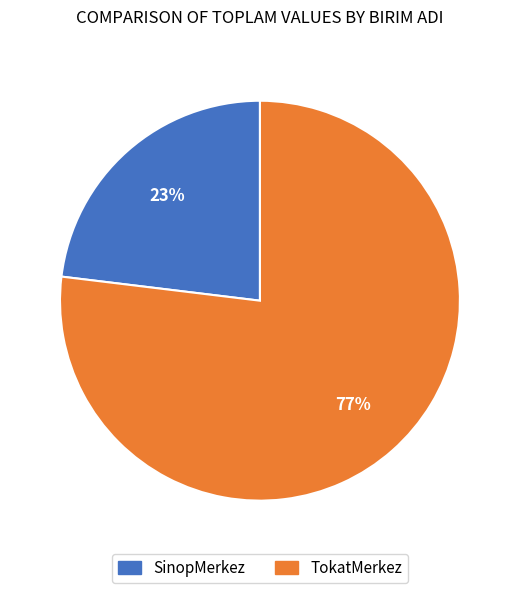

Between TokatMerkez and SinopMerkez, which is larger?

TokatMerkez